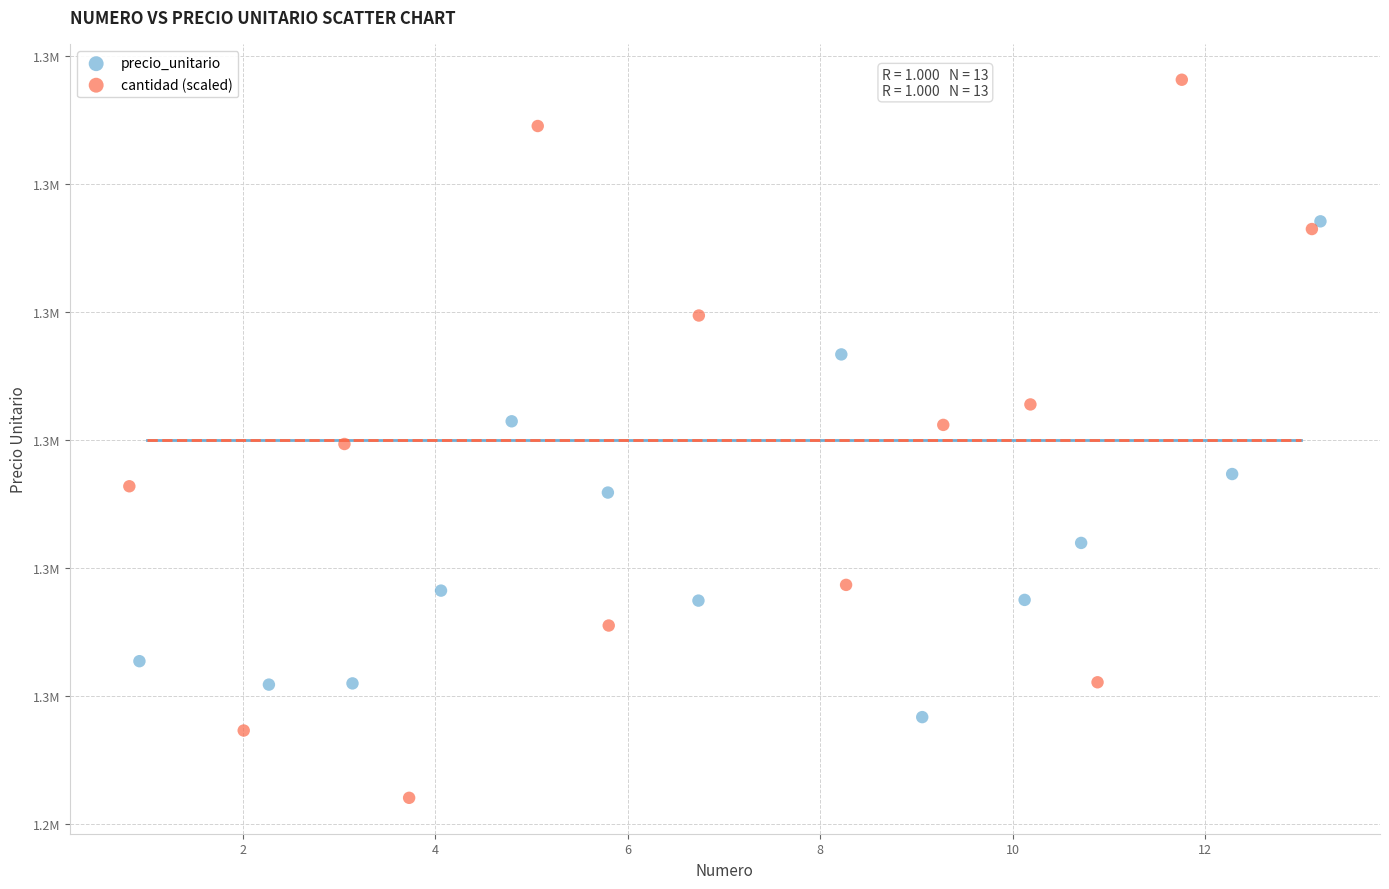

Which series contains the highest Y value?

cantidad (scaled)